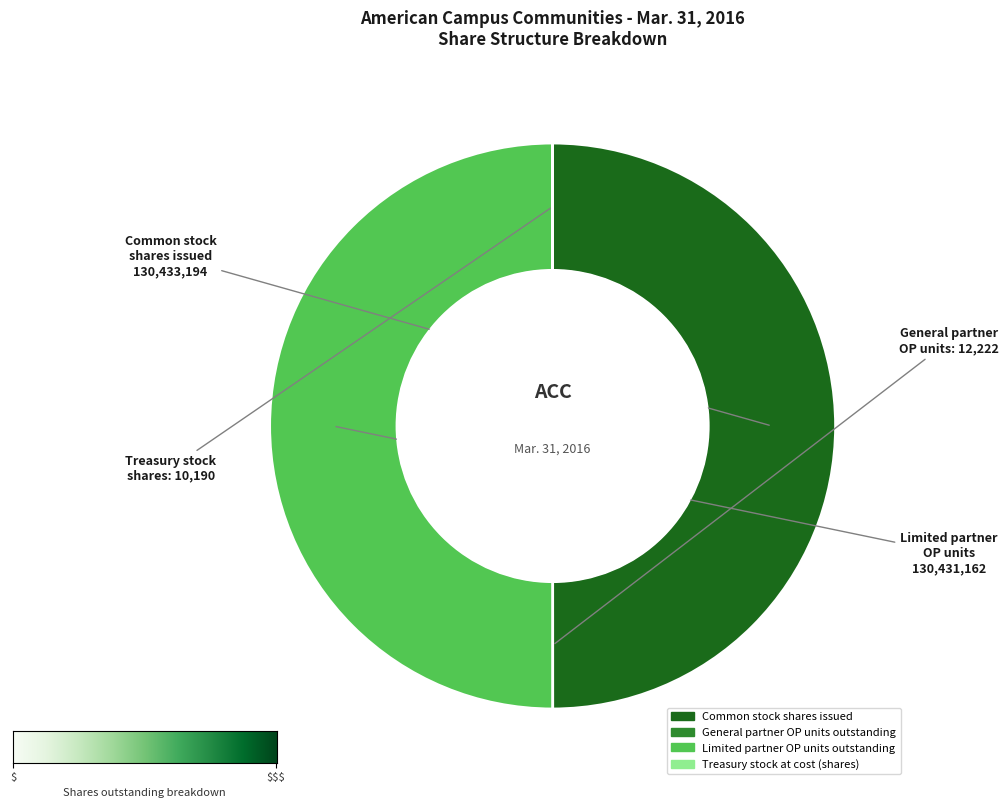

True or false: Common stock shares issued accounts for 50% of the total.

True